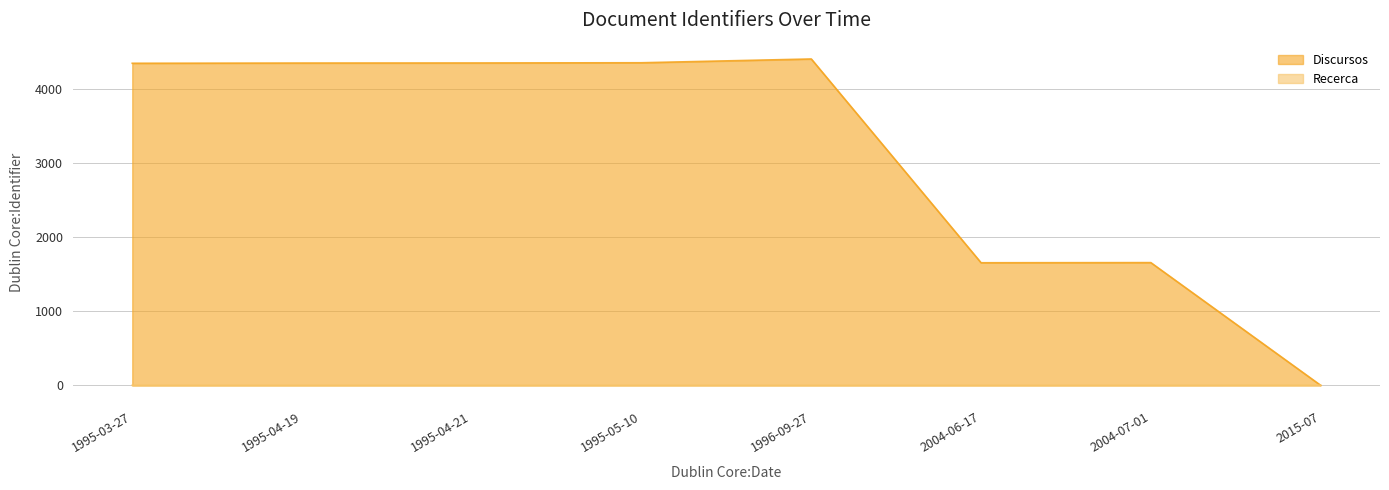

What value does the Discursos series have at 2004-07-01, to the nearest 50?

1650